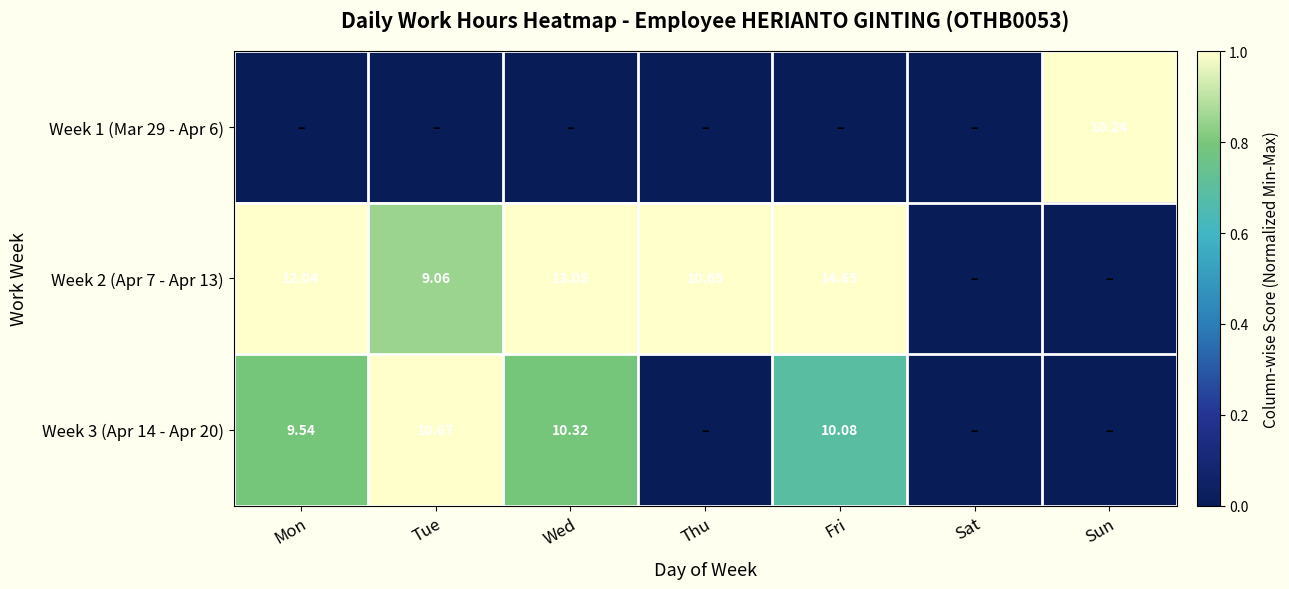

Is the value of Week 2 (Apr 7 - Apr 13) at Fri greater than the value of Week 1 (Mar 29 - Apr 6) at Sun?

Yes